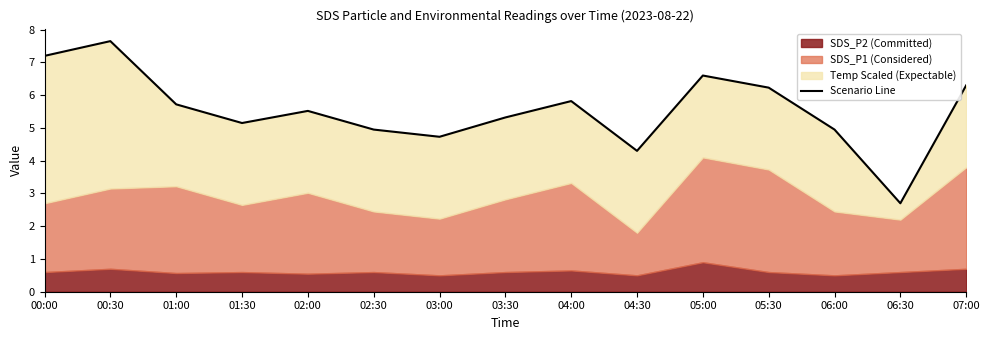

What position from the right is 05:30?

4